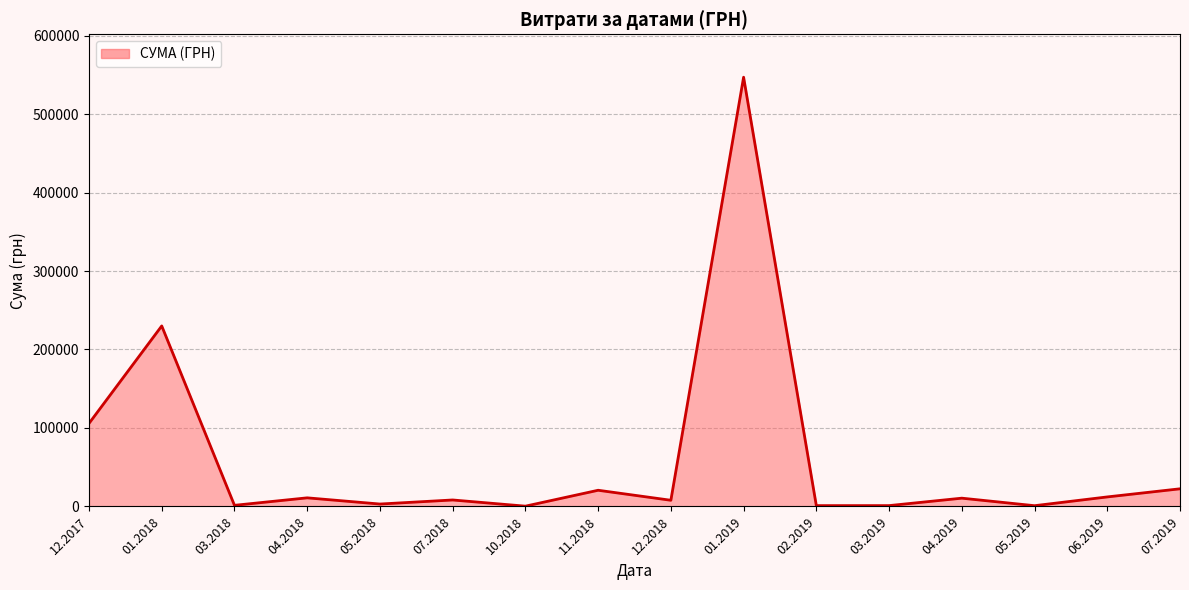

Is it true that the value at 01.2019 is 771525.5?

False